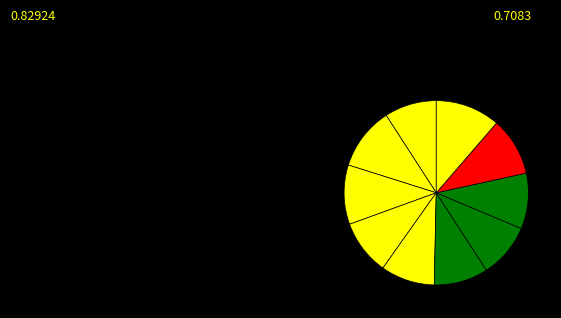

How many slices are in this pie chart?

10